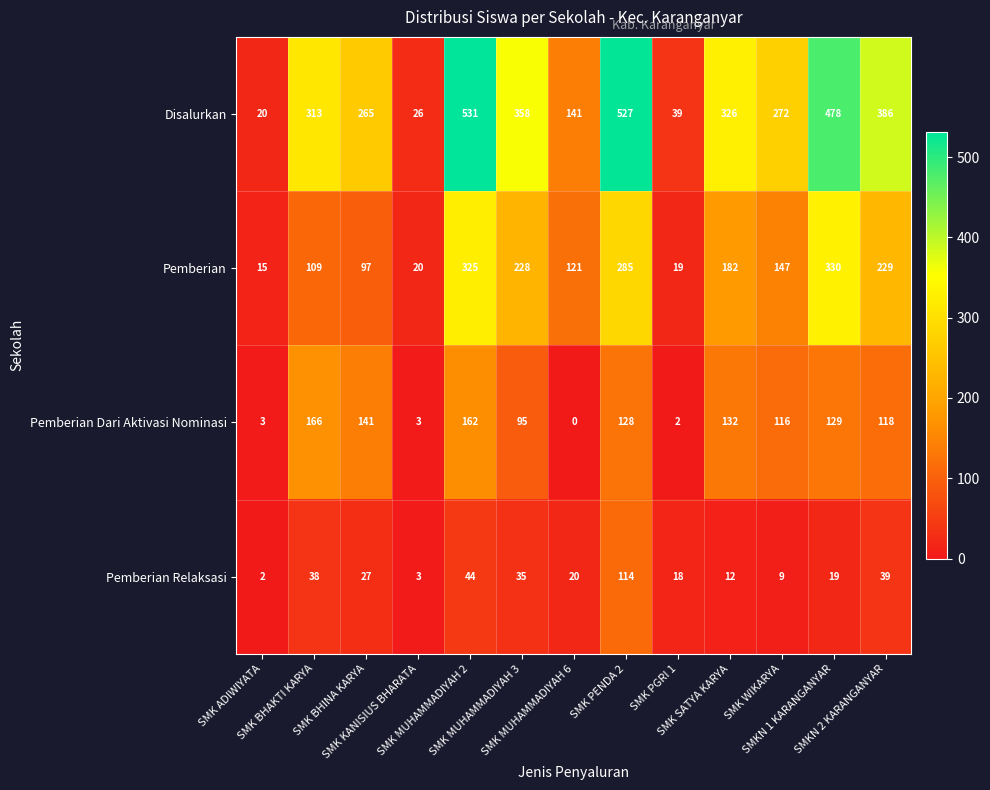

What is the total value across all series at SMK BHINA KARYA?

530